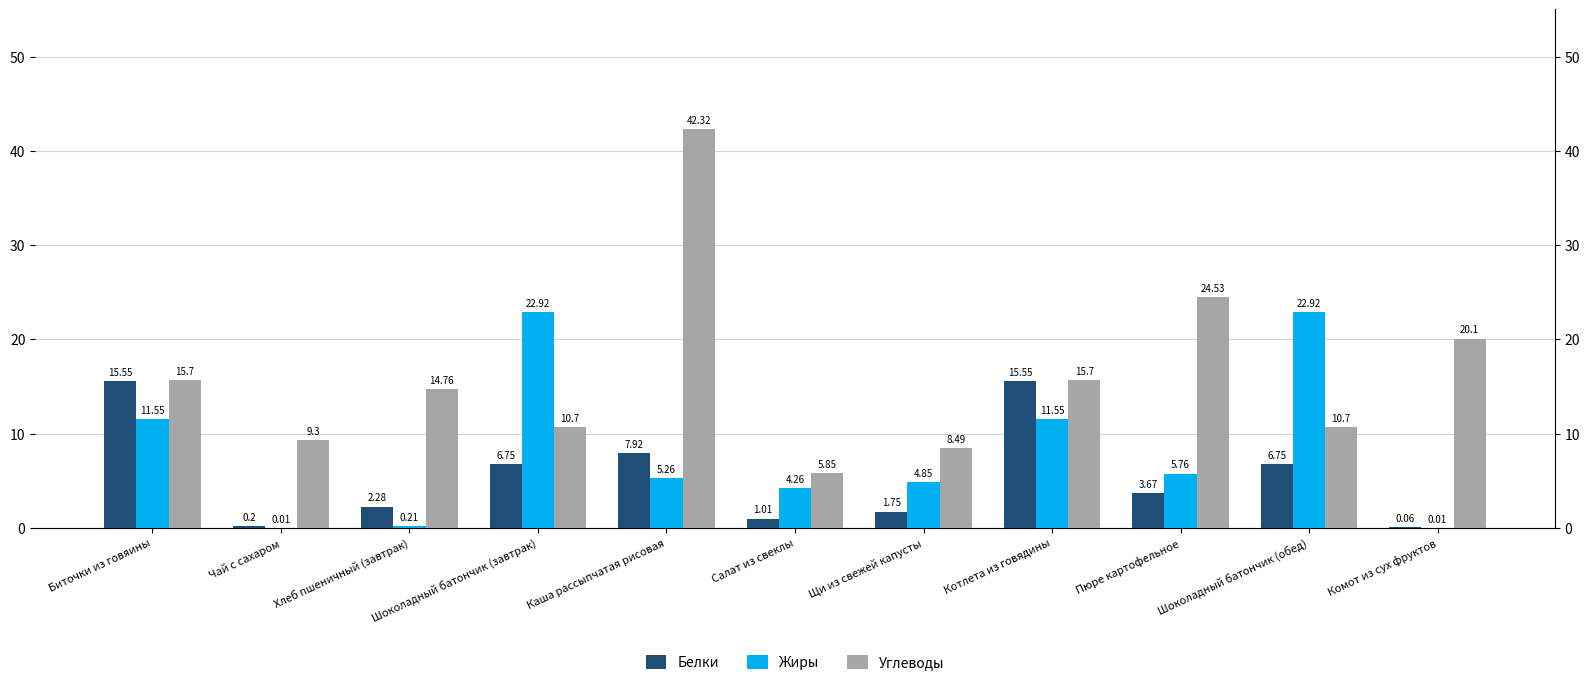

Between Чай с сахаром and Комот из сух фруктов, which series saw the biggest shift?

Углеводы